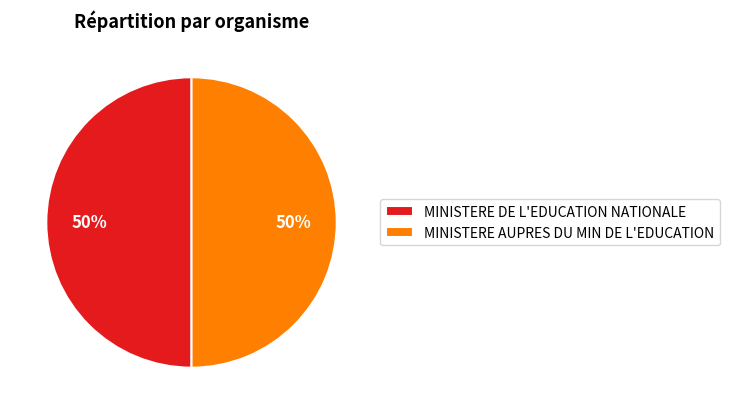

How many slices are in this pie chart?

2